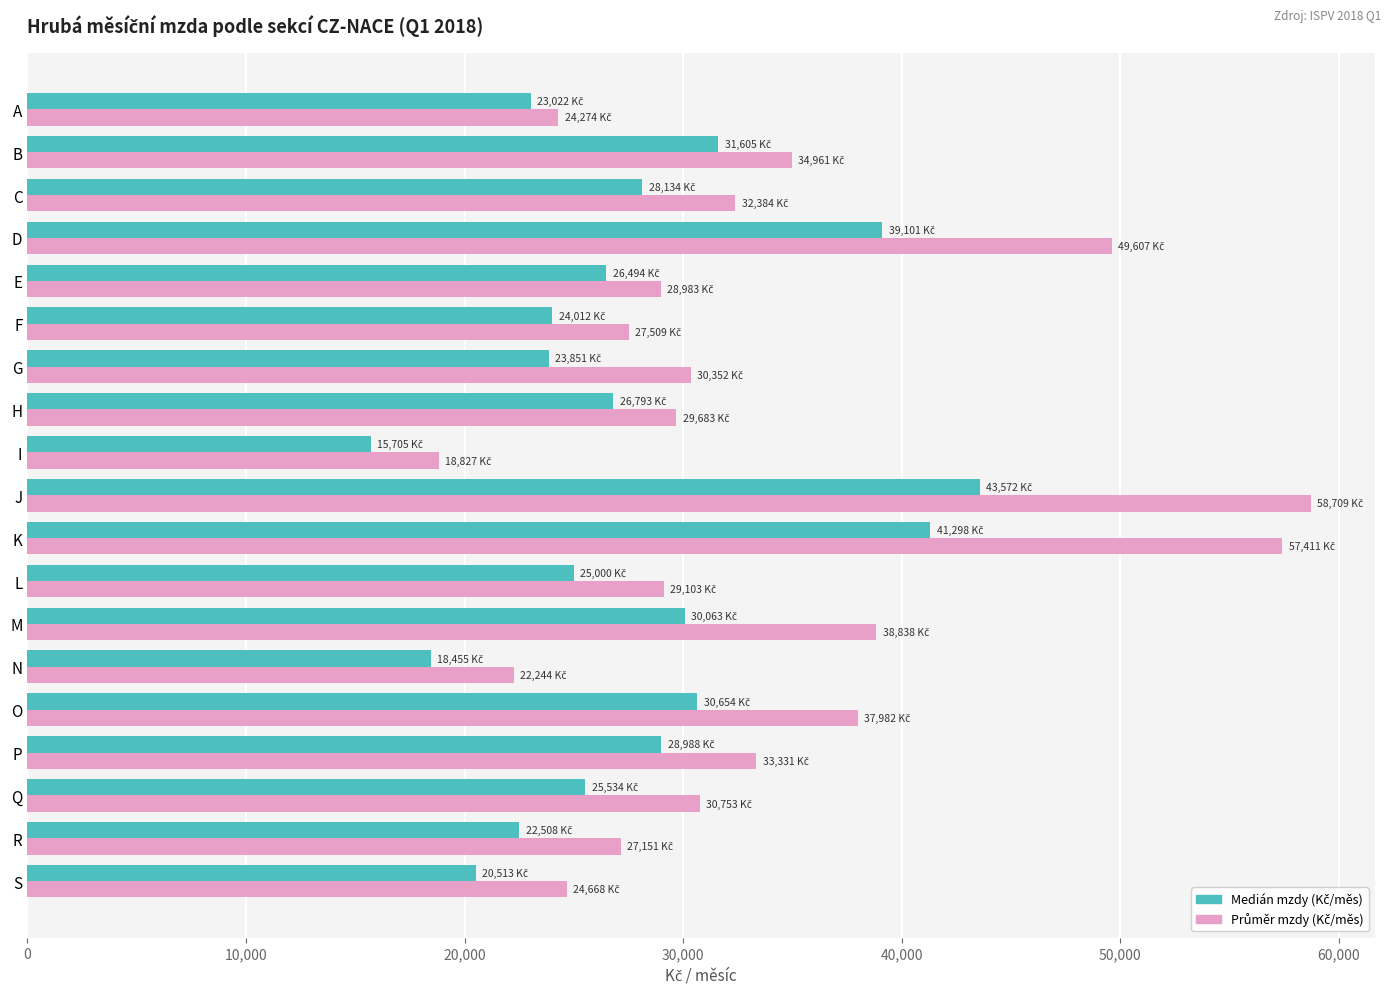

What is the minimum value shown in the chart?

15705.0